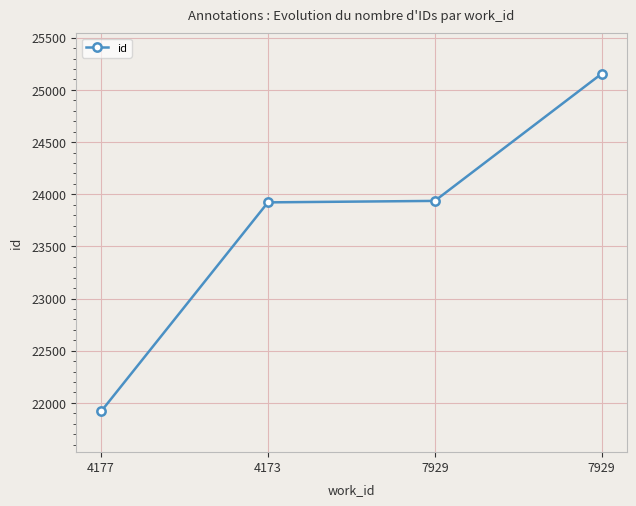

How many lines are shown in the chart?

1